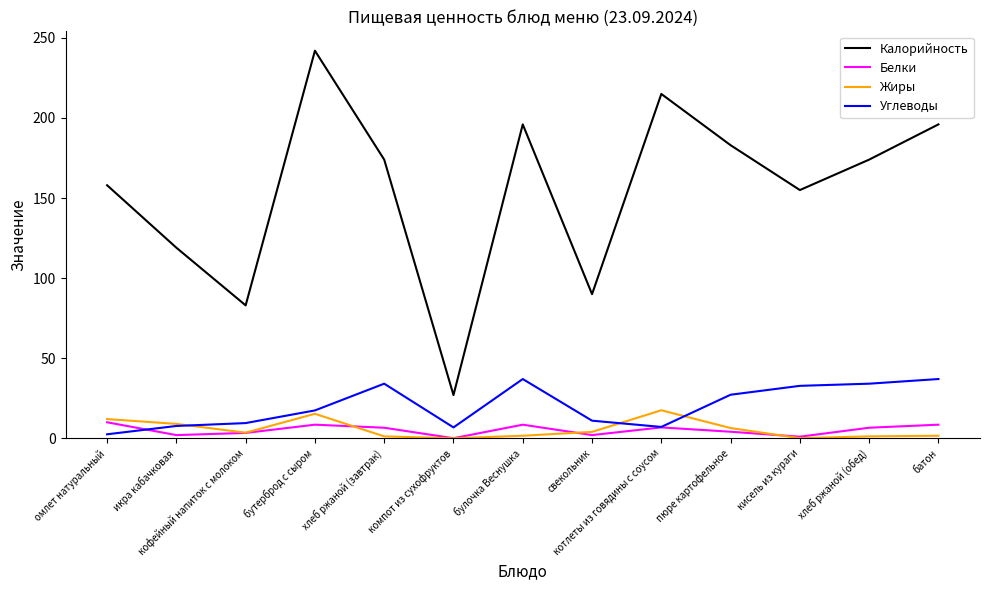

True or false: Калорийность and Жиры cross at least once.

False